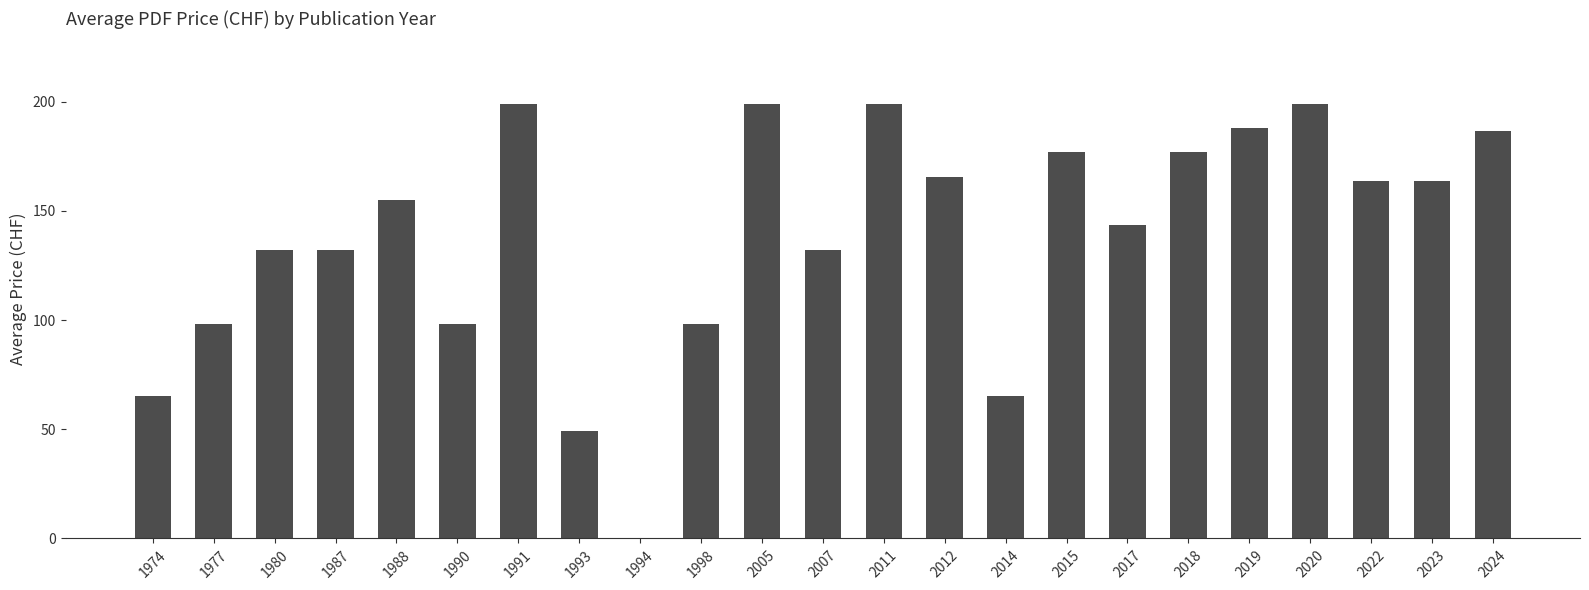

What is the sum of all values?

3185.1